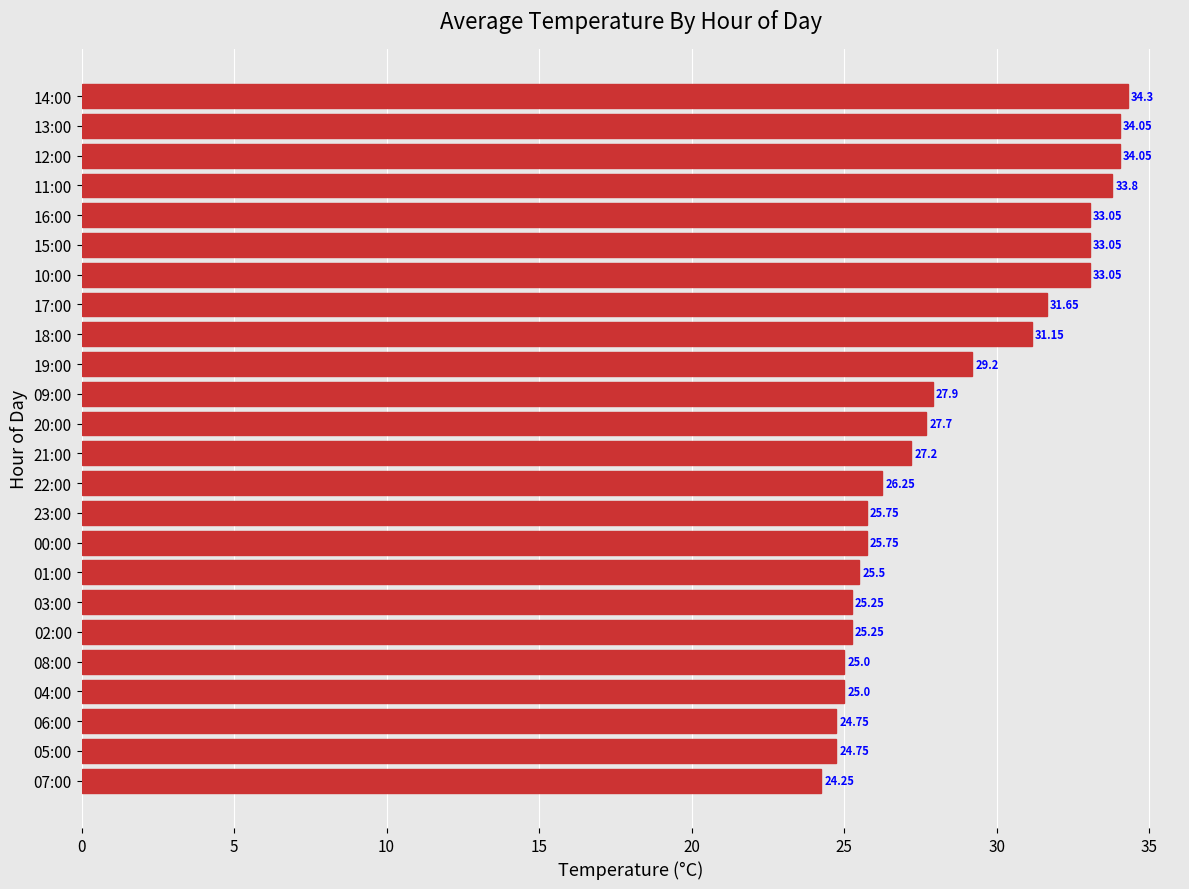

What is the ratio of the value at 21:00 to the value at 10:00?

0.8